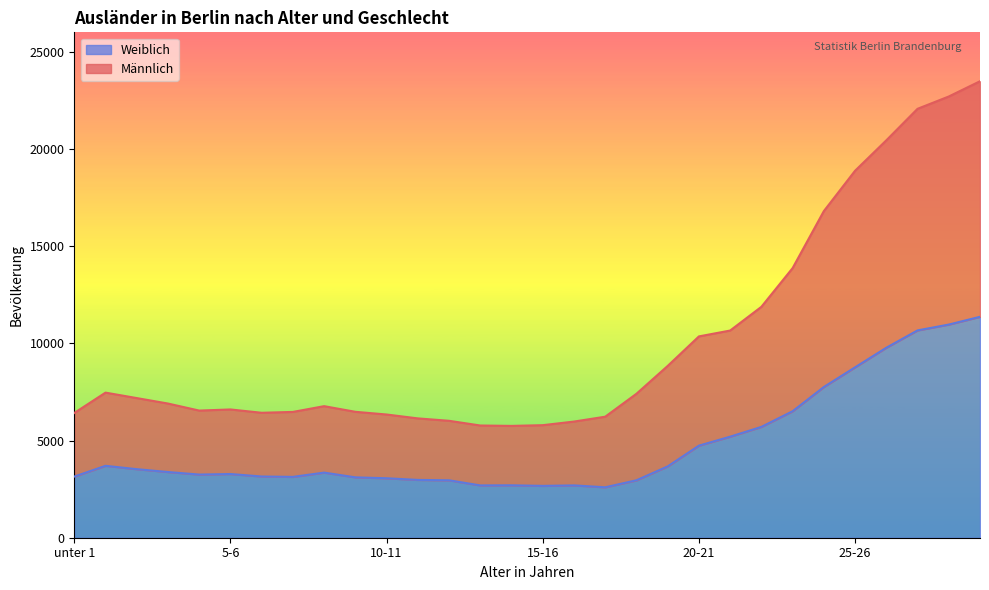

What is the difference between the Weiblich values at 2-3 and 9-10?

421